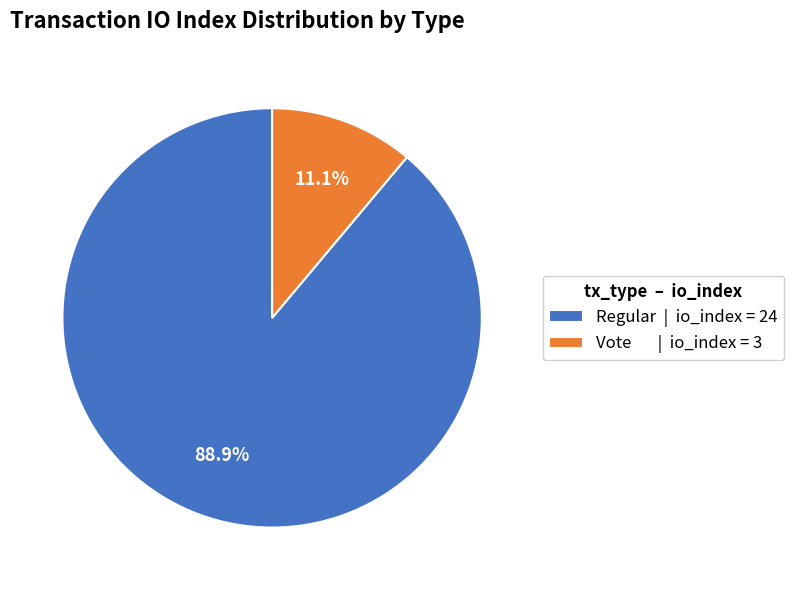

Which has a higher value, Vote | io_index = 3 or Regular | io_index = 24?

Regular | io_index = 24